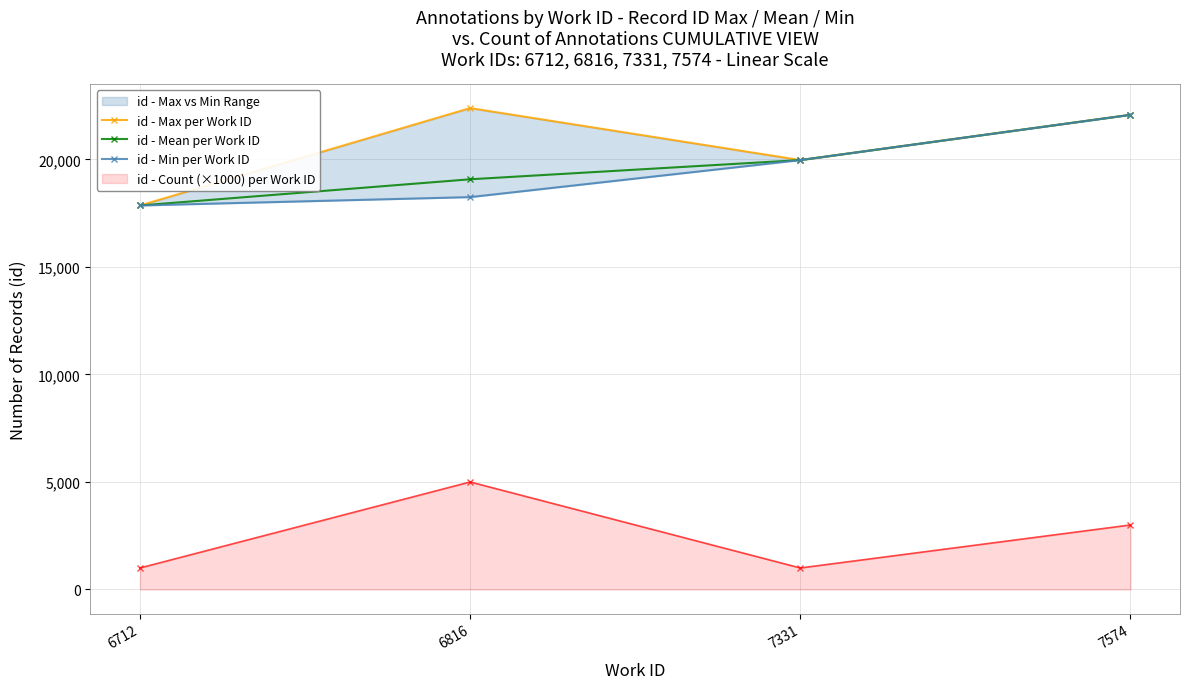

True or false: id - Mean per Work ID and id - Max per Work ID cross at least once.

False